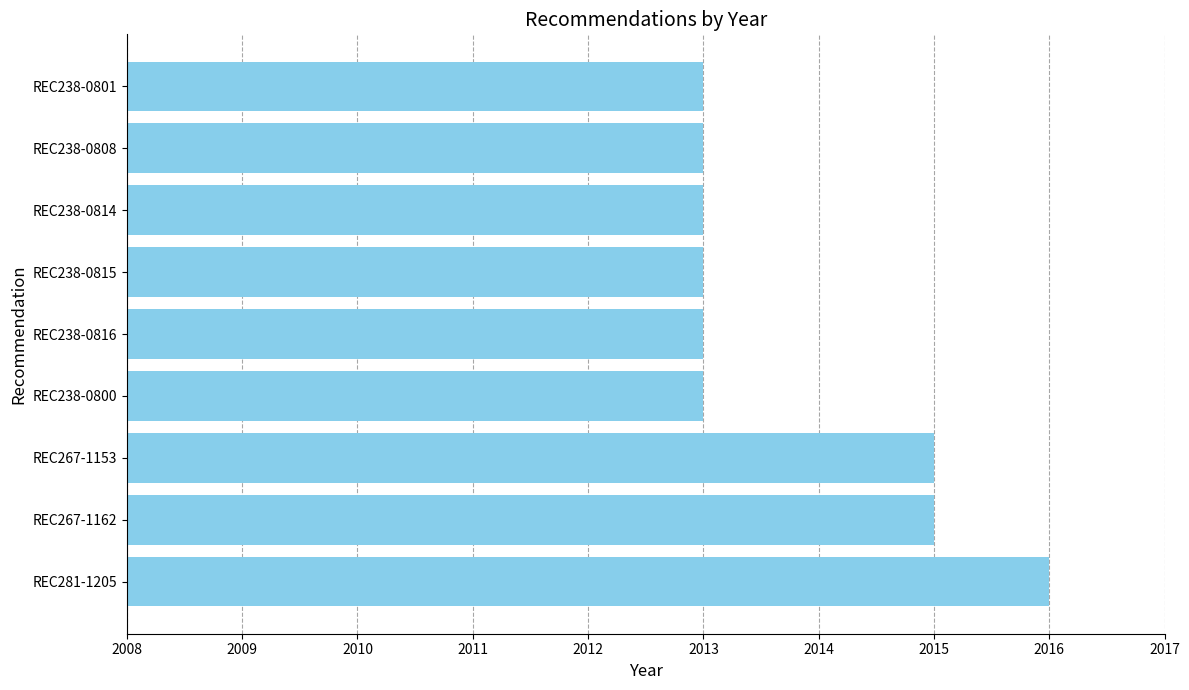

True or false: the data shows 2781 at REC238-0815.

False